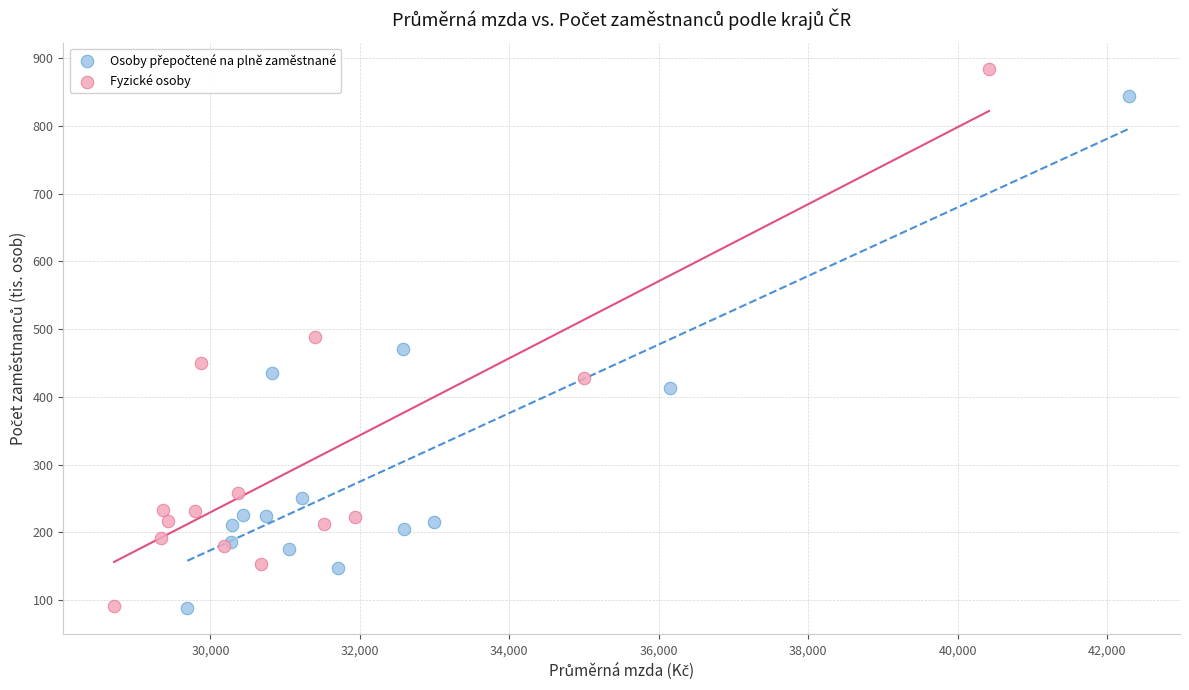

Which series has the widest spread of Y values?

Fyzické osoby